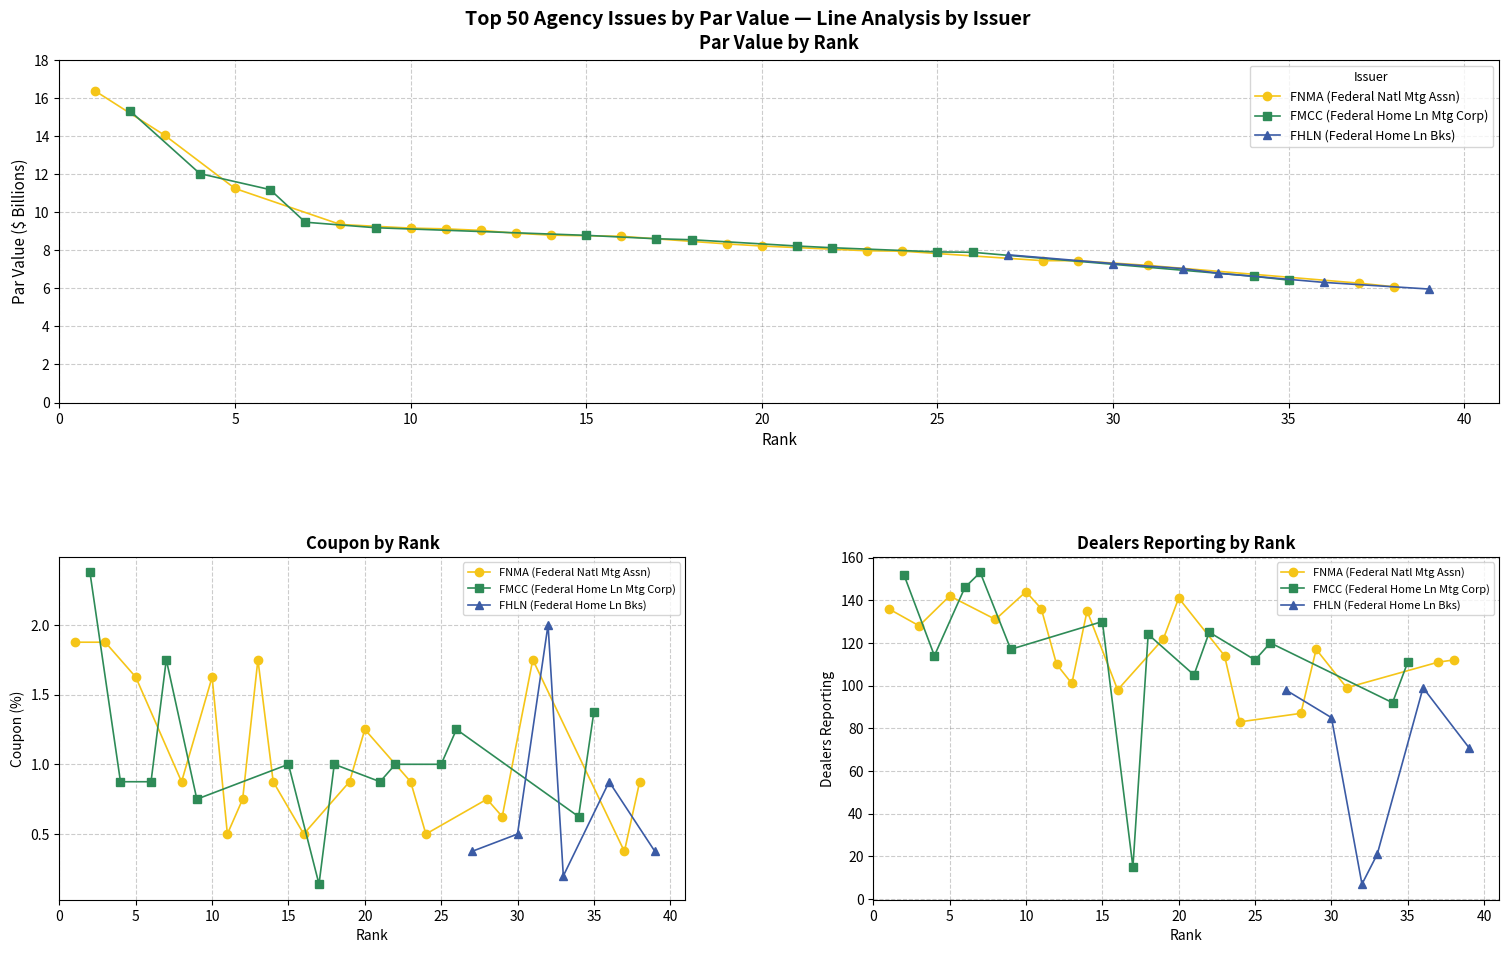

Reading left to right, list all the values displayed in this chart.

Rank: 0=1.0	1=2.0	2=3.0	3=4.0	4=5.0	5=6.0	6=7.0	7=8.0	8=9.0	9=10.0	10=11.0	11=12.0	12=13.0	13=14.0	14=15.0	15=16.0	16=17.0	17=18.0	18=19.0	19=20.0	20=21.0	21=22.0	22=23.0	23=24.0	24=25.0	25=26.0	26=27.0	27=28.0	28=29.0	29=30.0	30=31.0	31=32.0	32=33.0	33=34.0	34=35.0	35=36.0	36=37.0	37=38.0	38=39.0
PAR VALUE (B): 0=16.4	1=15.3	2=14.0	3=12.0	4=11.2	5=11.2	6=9.5	7=9.3	8=9.2	9=9.2	10=9.1	11=9.0	12=8.9	13=8.8	14=8.8	15=8.7	16=8.6	17=8.6	18=8.3	19=8.2	20=8.2	21=8.1	22=8.0	23=8.0	24=7.9	25=7.9	26=7.8	27=7.5	28=7.5	29=7.3	30=7.2	31=7.0	32=6.8	33=6.6	34=6.4	35=6.3	36=6.3	37=6.1	38=6.0
COUPON: 0=1.9	1=2.4	2=1.9	3=0.9	4=1.6	5=0.9	6=1.8	7=0.9	8=0.8	9=1.6	10=0.5	11=0.8	12=1.8	13=0.9	14=1.0	15=0.5	16=0.1	17=1.0	18=0.9	19=1.2	20=0.9	21=1.0	22=0.9	23=0.5	24=1.0	25=1.2	26=0.4	27=0.8	28=0.6	29=0.5	30=1.8	31=2.0	32=0.2	33=0.6	34=1.4	35=0.9	36=0.4	37=0.9	38=0.4
DEALERS REPORTING: 0=136.0	1=152.0	2=128.0	3=114.0	4=142.0	5=146.0	6=153.0	7=131.0	8=117.0	9=144.0	10=136.0	11=110.0	12=101.0	13=135.0	14=130.0	15=98.0	16=15.0	17=124.0	18=122.0	19=141.0	20=105.0	21=125.0	22=114.0	23=83.0	24=112.0	25=120.0	26=98.0	27=87.0	28=117.0	29=85.0	30=99.0	31=7.0	32=21.0	33=92.0	34=111.0	35=99.0	36=111.0	37=112.0	38=71.0